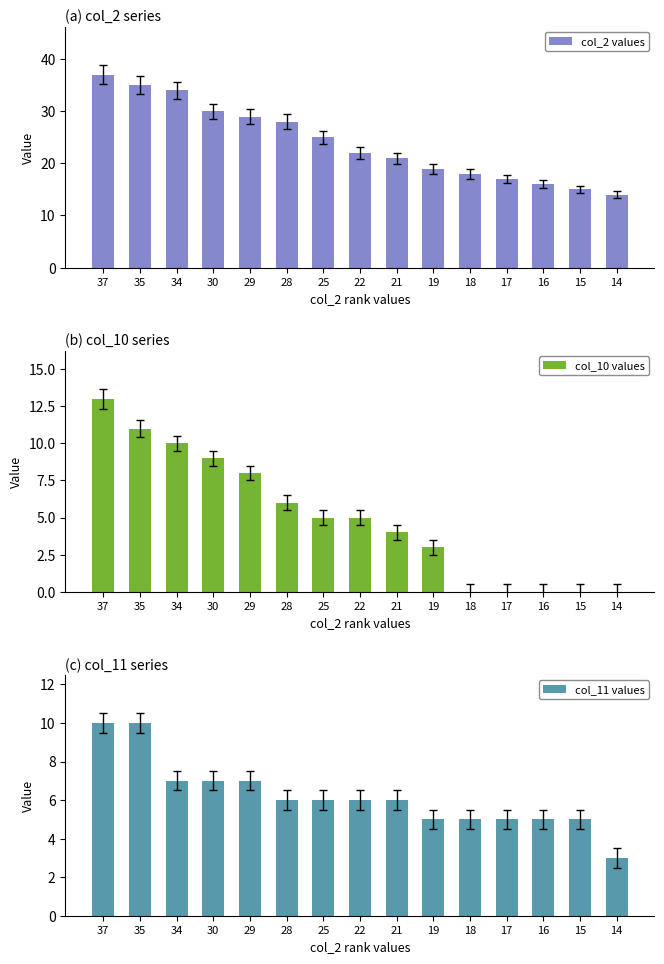

What is the value of the col_11 values bar at the 4th from the left?

7